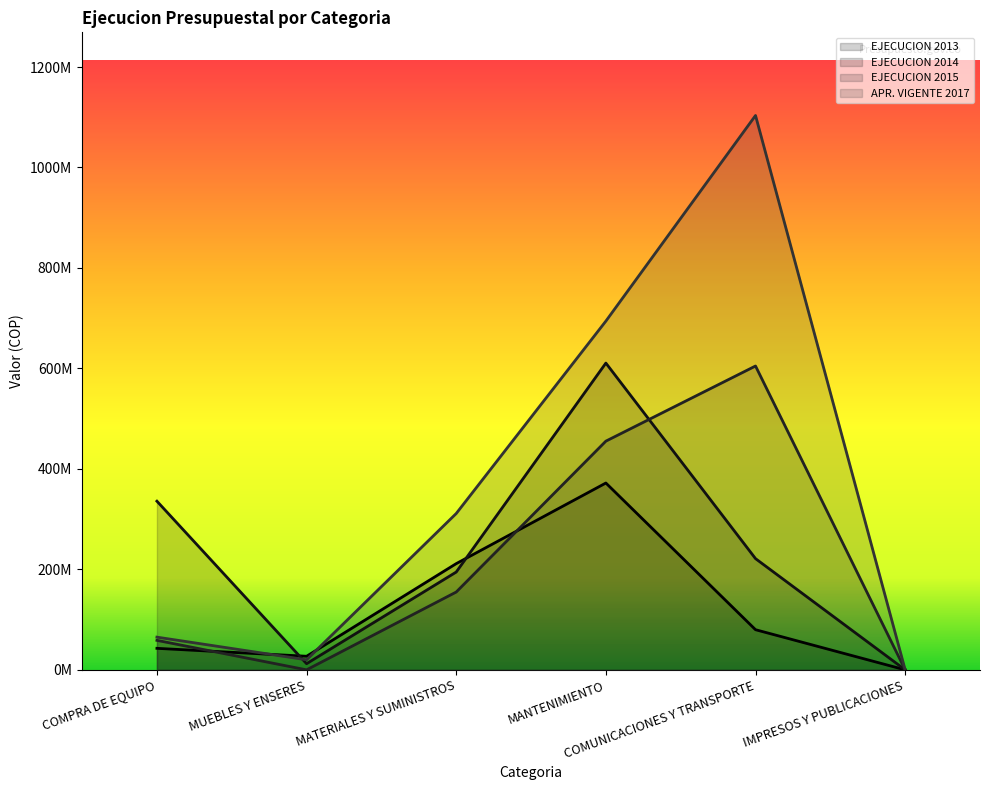

True or false: EJECUCION 2013 and EJECUCION 2015 intersect in this chart.

True